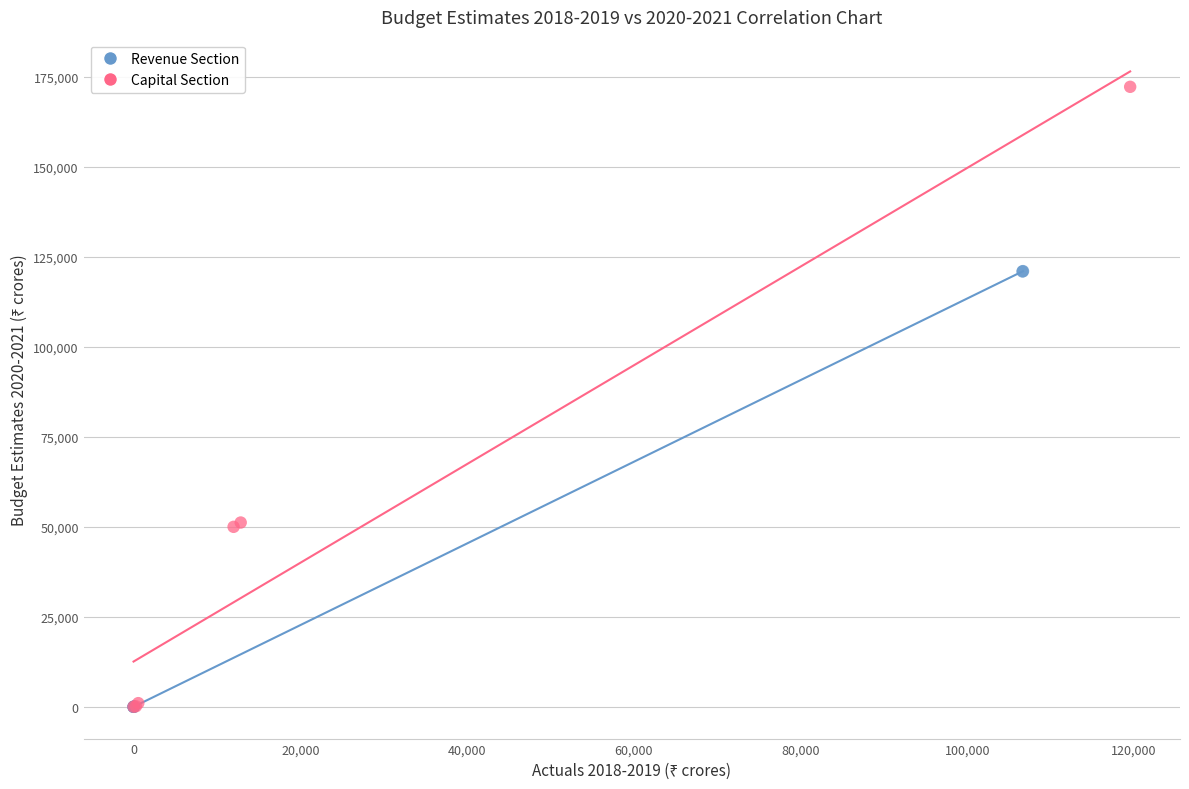

Which series has the widest spread of Y values?

Capital Section